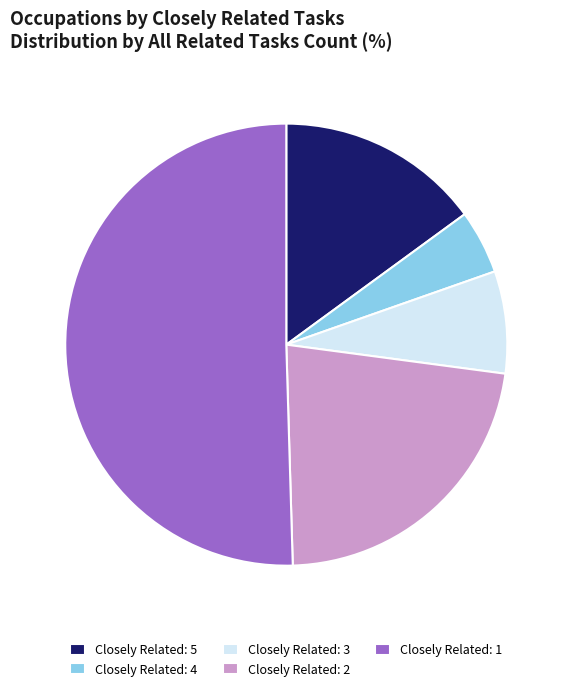

True or false: Closely Related: 4 accounts for 5% of the total.

True